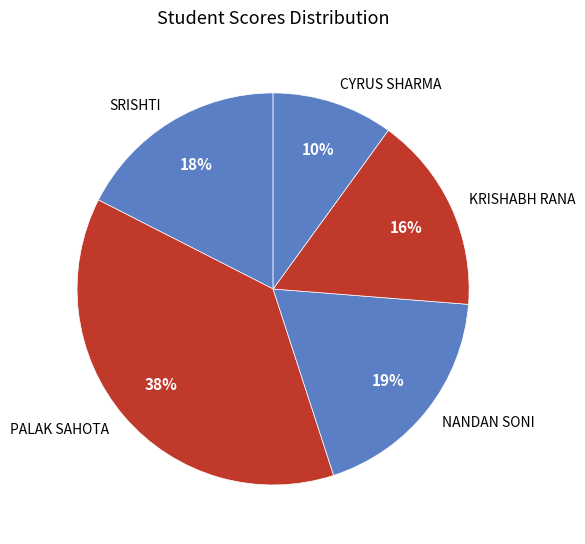

To the nearest percent, what is the average slice percentage?

20%